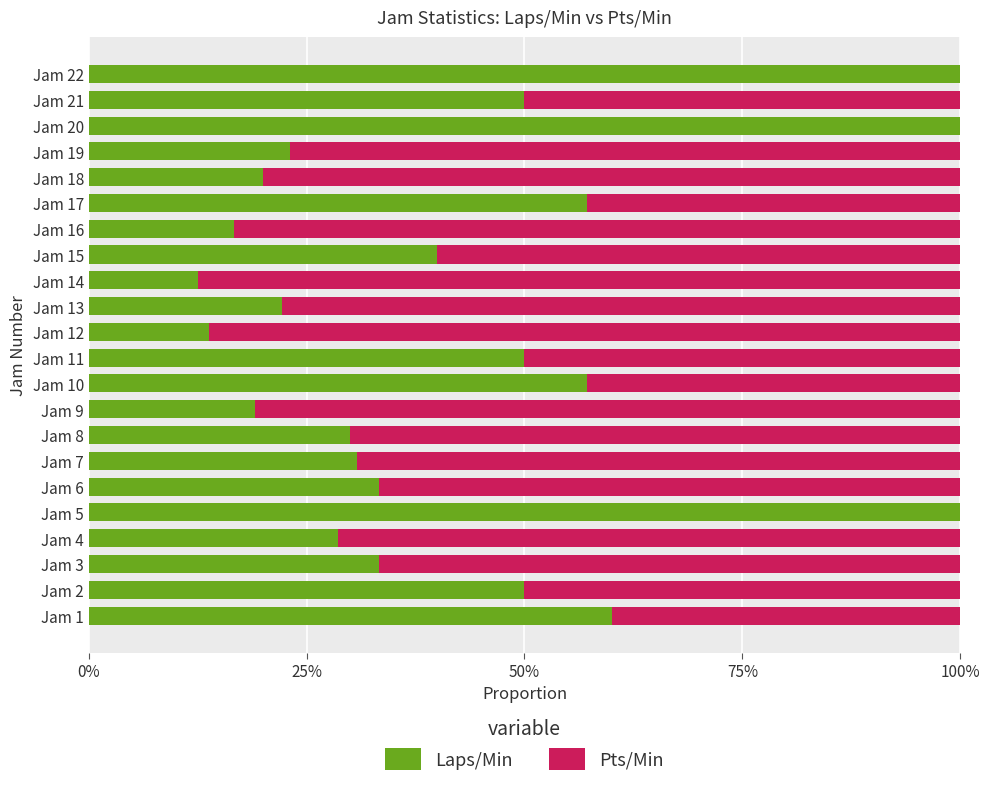

What are all the series names shown in the legend?

Laps/Min, Pts/Min